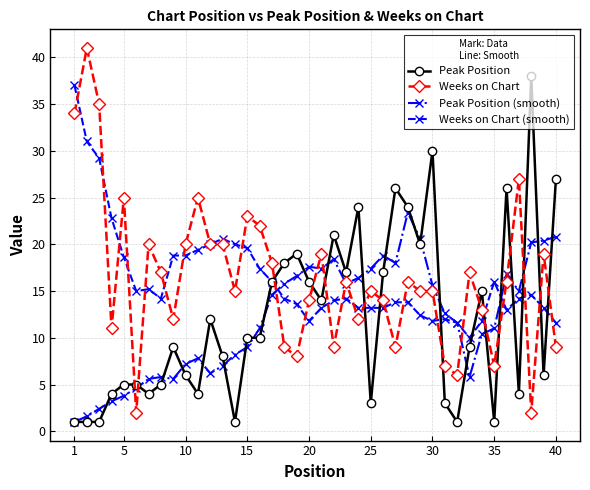

What is the smallest value displayed?

1.0